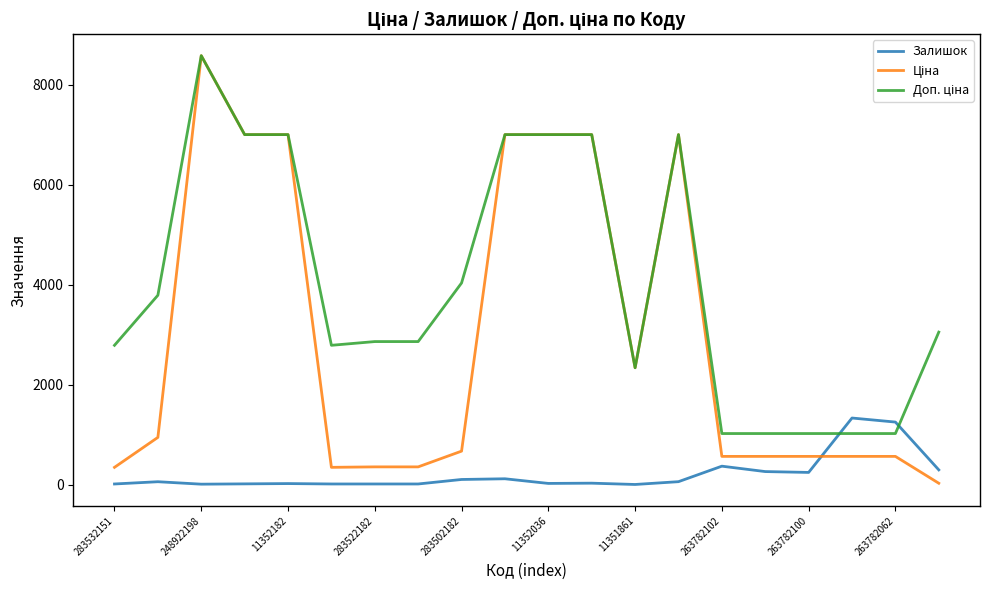

What is the maximum value for Залишок?

1335.0